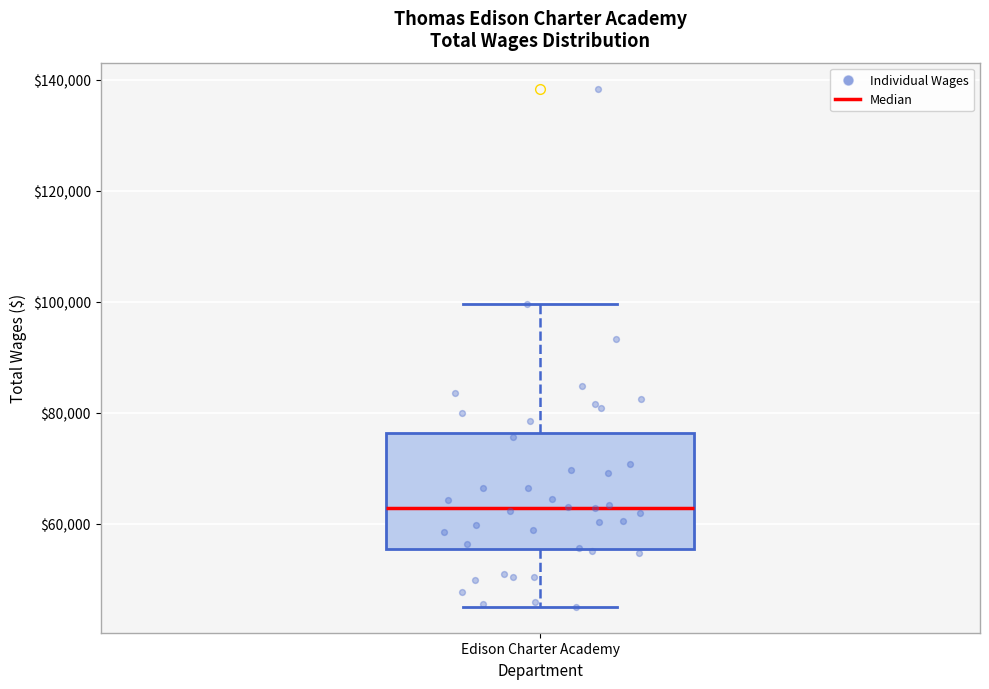

Where does the upper whisker of the box for Edison Charter Academy end on the y-axis? The values are not printed on the chart, so give them approximately, as read against the axis.

100000